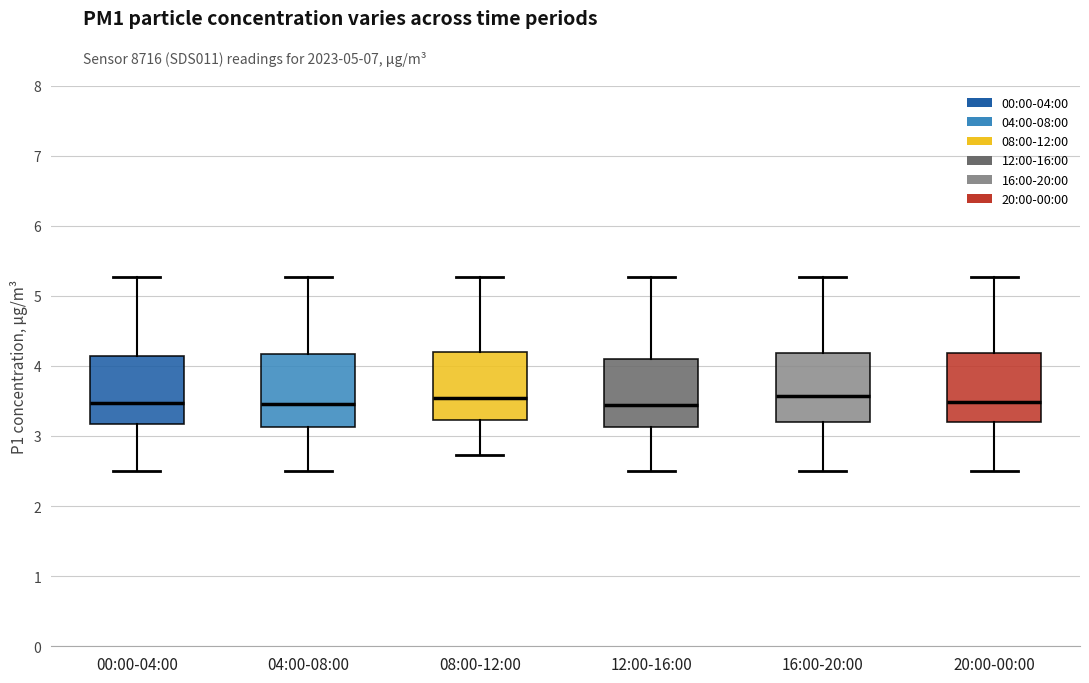

Reading left to right, read every box against the y-axis: the position of its median line, the range the box covers, and the ends of its whiskers. The values are not printed on the chart, so give them approximately, as read against the axis.

00:00-04:00: median 3.5, box 3.2 to 4.1, whiskers 2.5 to 5.3
04:00-08:00: median 3.5, box 3.1 to 4.2, whiskers 2.5 to 5.3
08:00-12:00: median 3.5, box 3.2 to 4.2, whiskers 2.7 to 5.3
12:00-16:00: median 3.4, box 3.1 to 4.1, whiskers 2.5 to 5.3
16:00-20:00: median 3.6, box 3.2 to 4.2, whiskers 2.5 to 5.3
20:00-00:00: median 3.5, box 3.2 to 4.2, whiskers 2.5 to 5.3